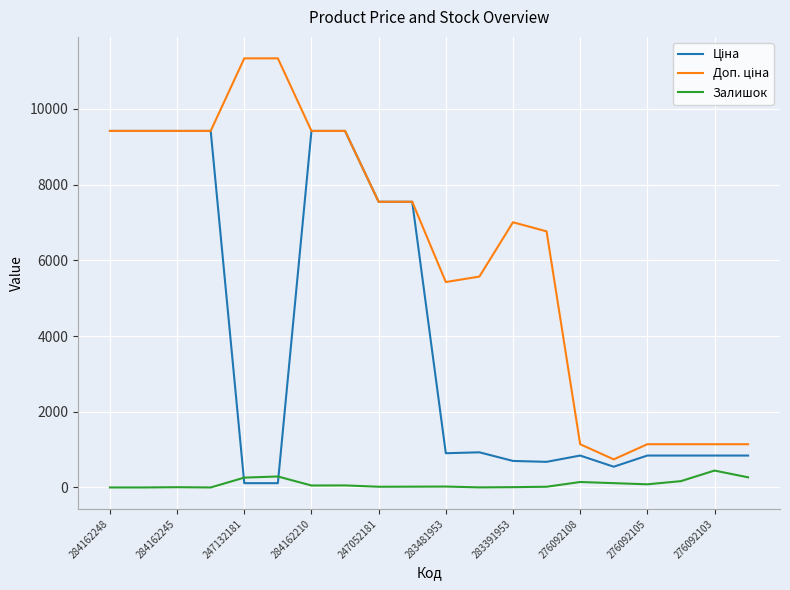

What is the maximum value shown in the chart?

11334.0